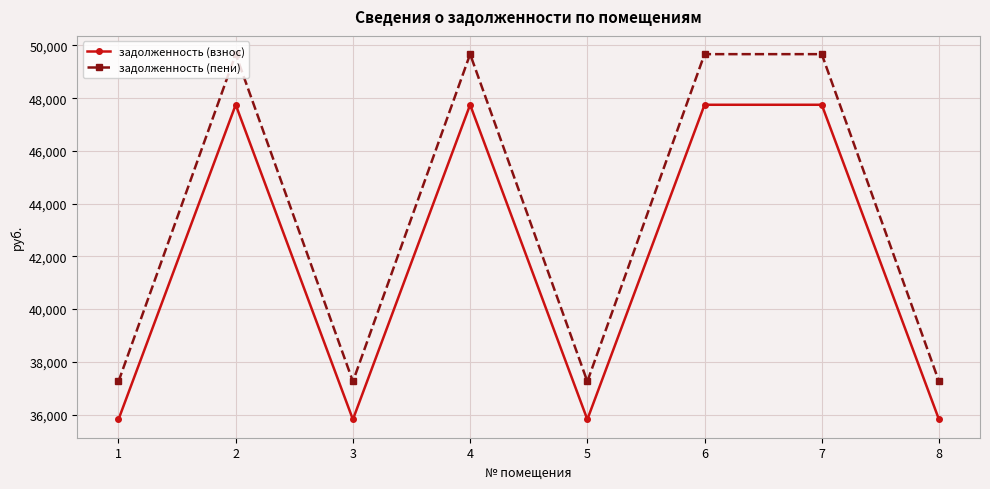

At which label does задолженность (взнос) first exceed 47750?

2